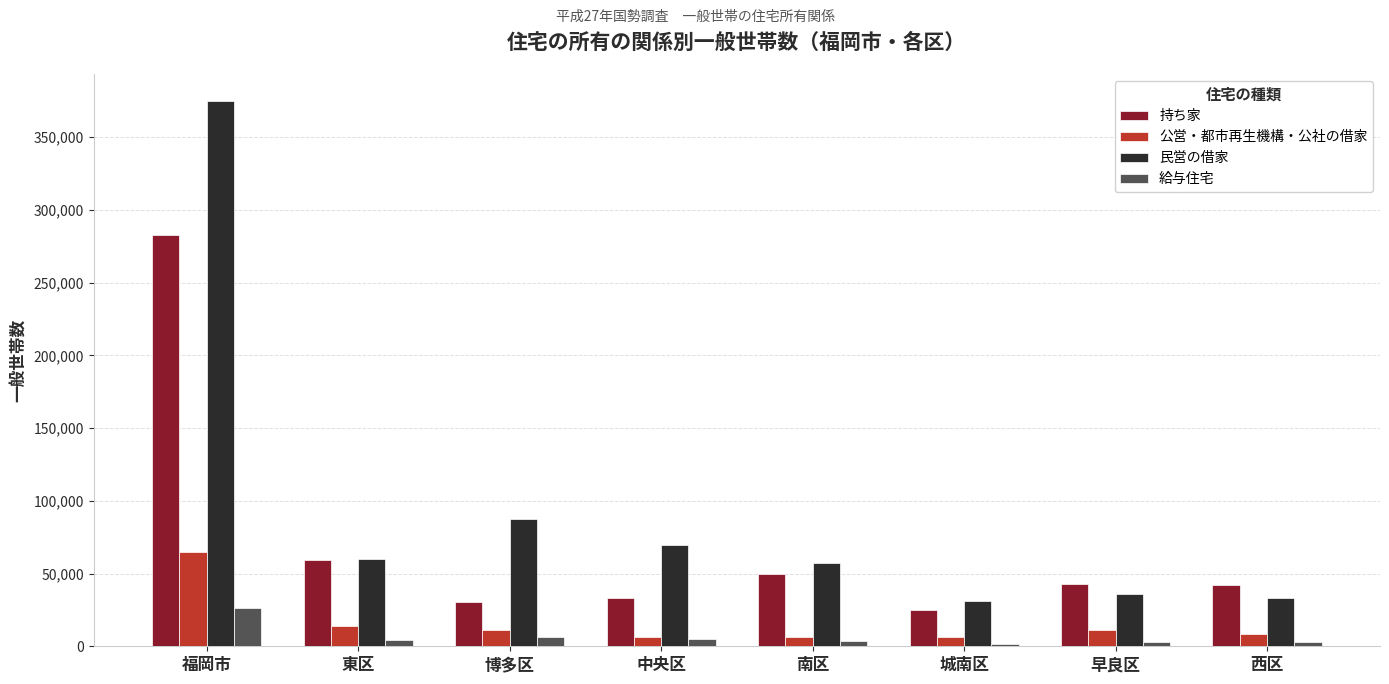

Is it true that 民営の借家 equals 374695 at 福岡市?

True